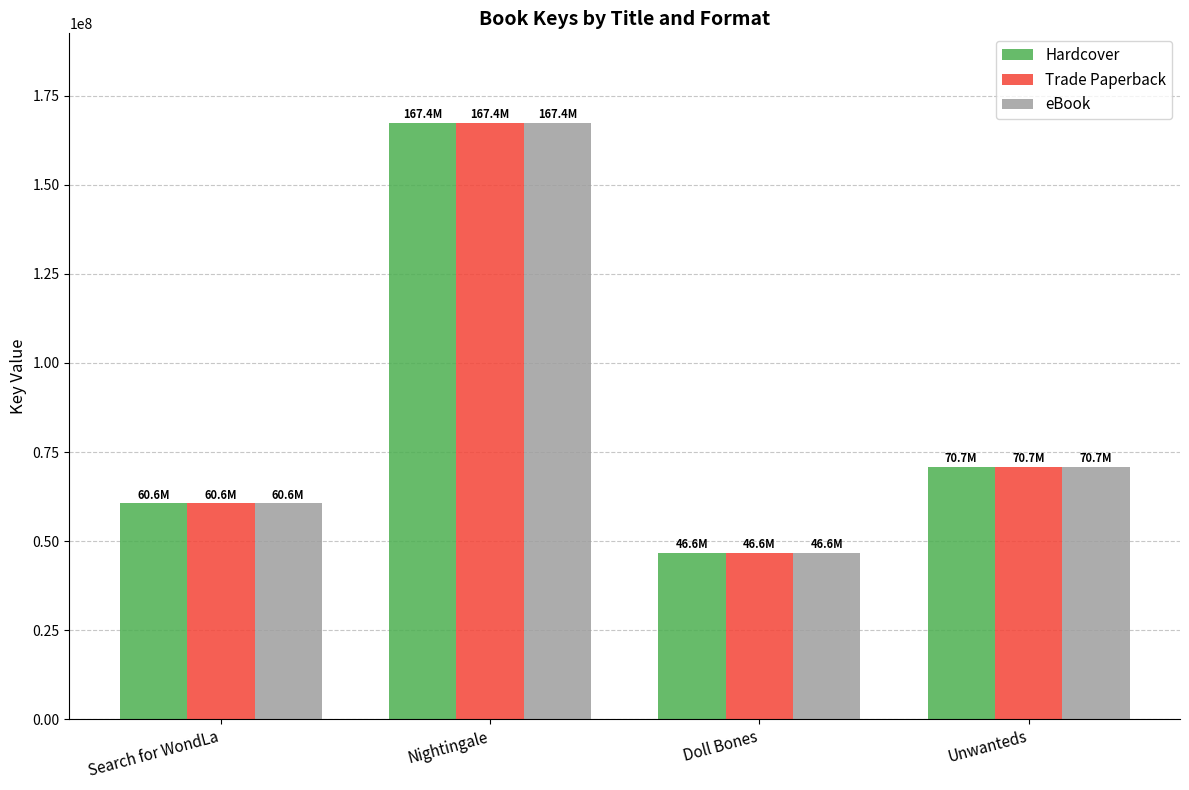

What value does the Trade Paperback series have at Doll Bones?

46644544